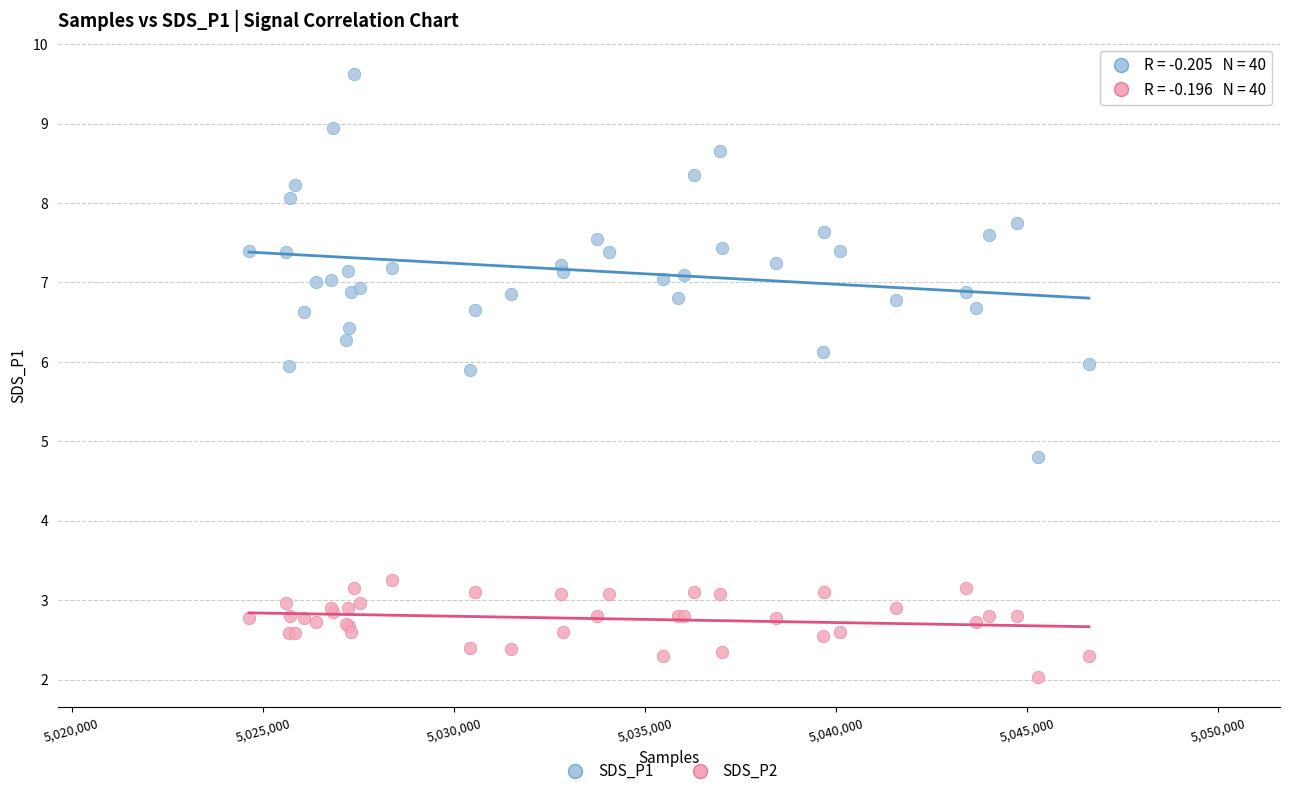

What are all the series names shown in the legend?

SDS_P1, SDS_P2